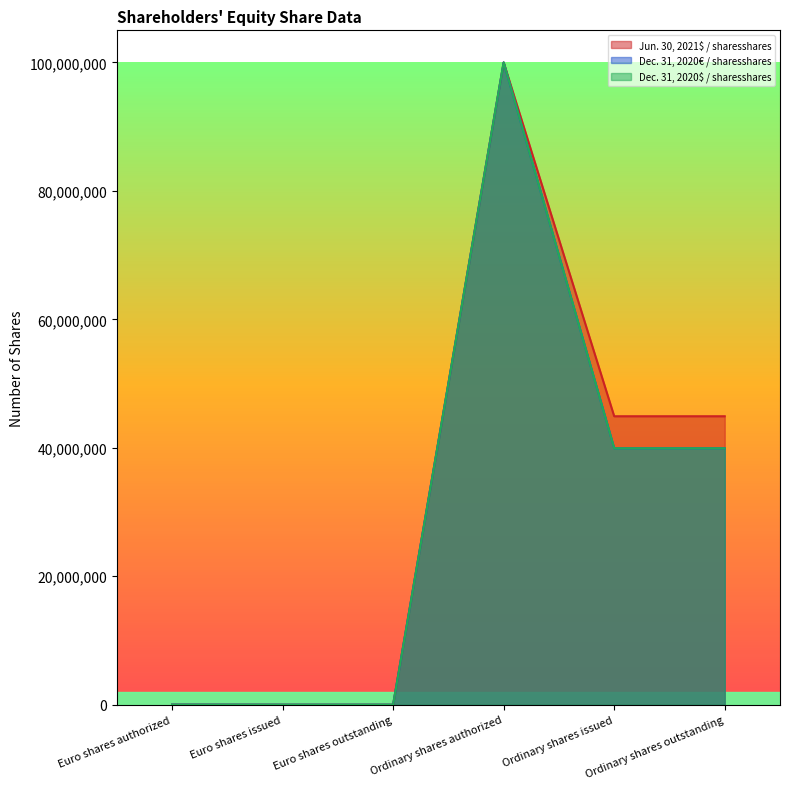

What position from the left is Euro shares issued?

2